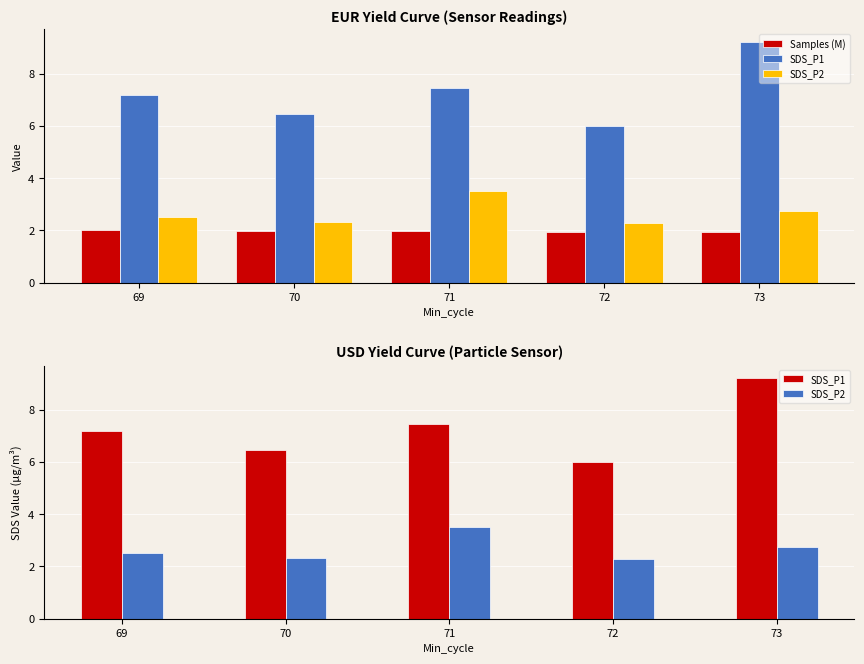

How many series are shown in this chart?

3